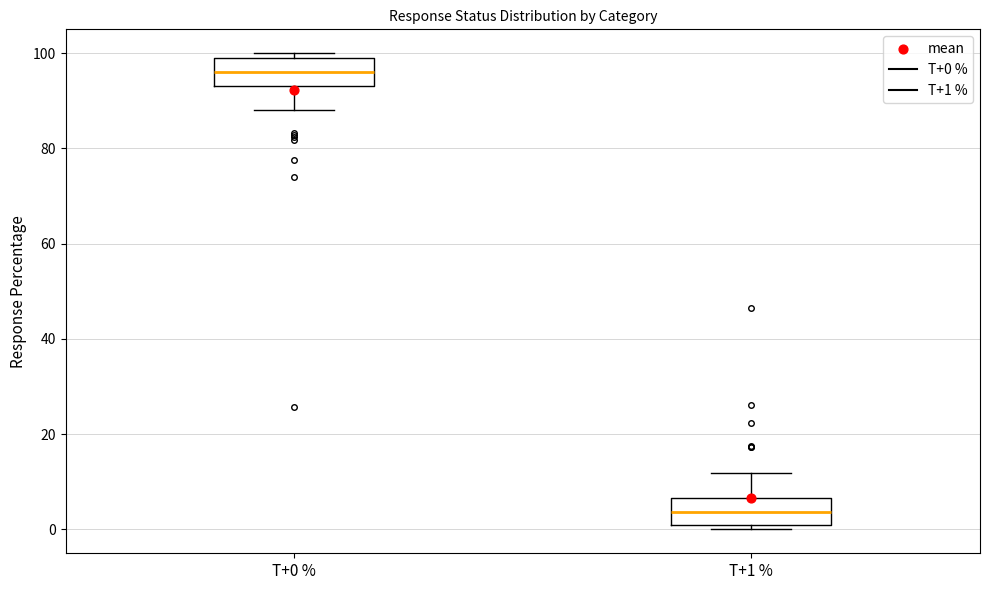

Reading left to right, transcribe this box plot: for each box, give where its median line is, the range the box spans, and where its two whiskers end, as read against the y-axis. The values are not printed on the chart, so give them approximately, as read against the axis.

T+0 %: median 96, box 94 to 100, whiskers 88 to 100 (just above the box's upper edge)
T+1 %: median 4, box 0 to 6, whiskers 0 (just below the box's lower edge) to 12